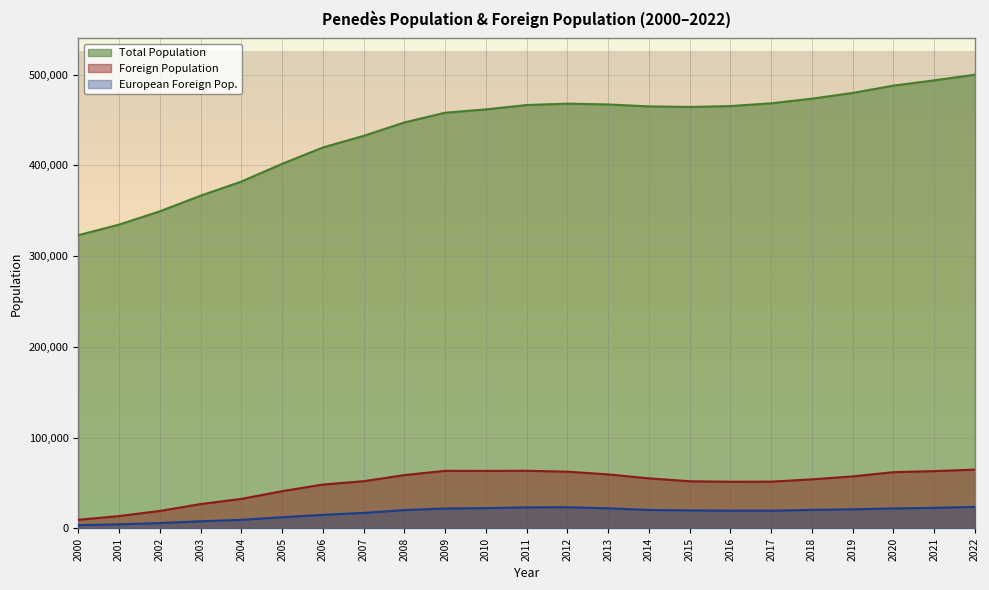

How many interior local valleys does the Total Population series have?

1